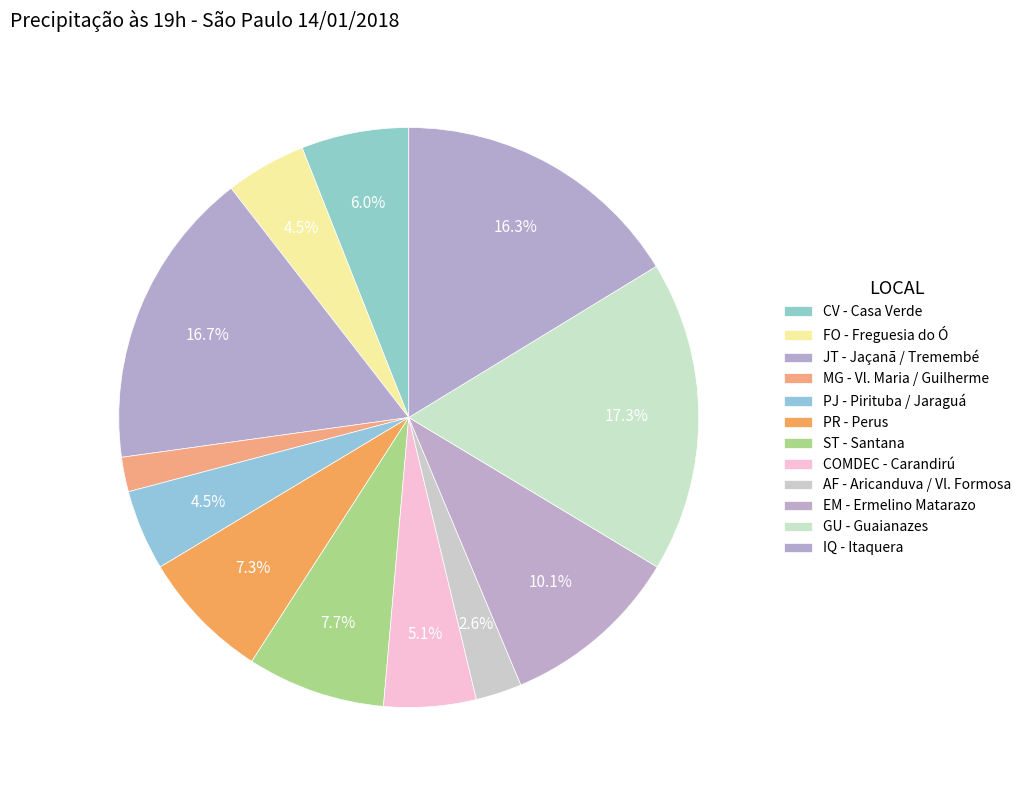

What percentage is the IQ - Itaquera slice, to the nearest percent?

16%